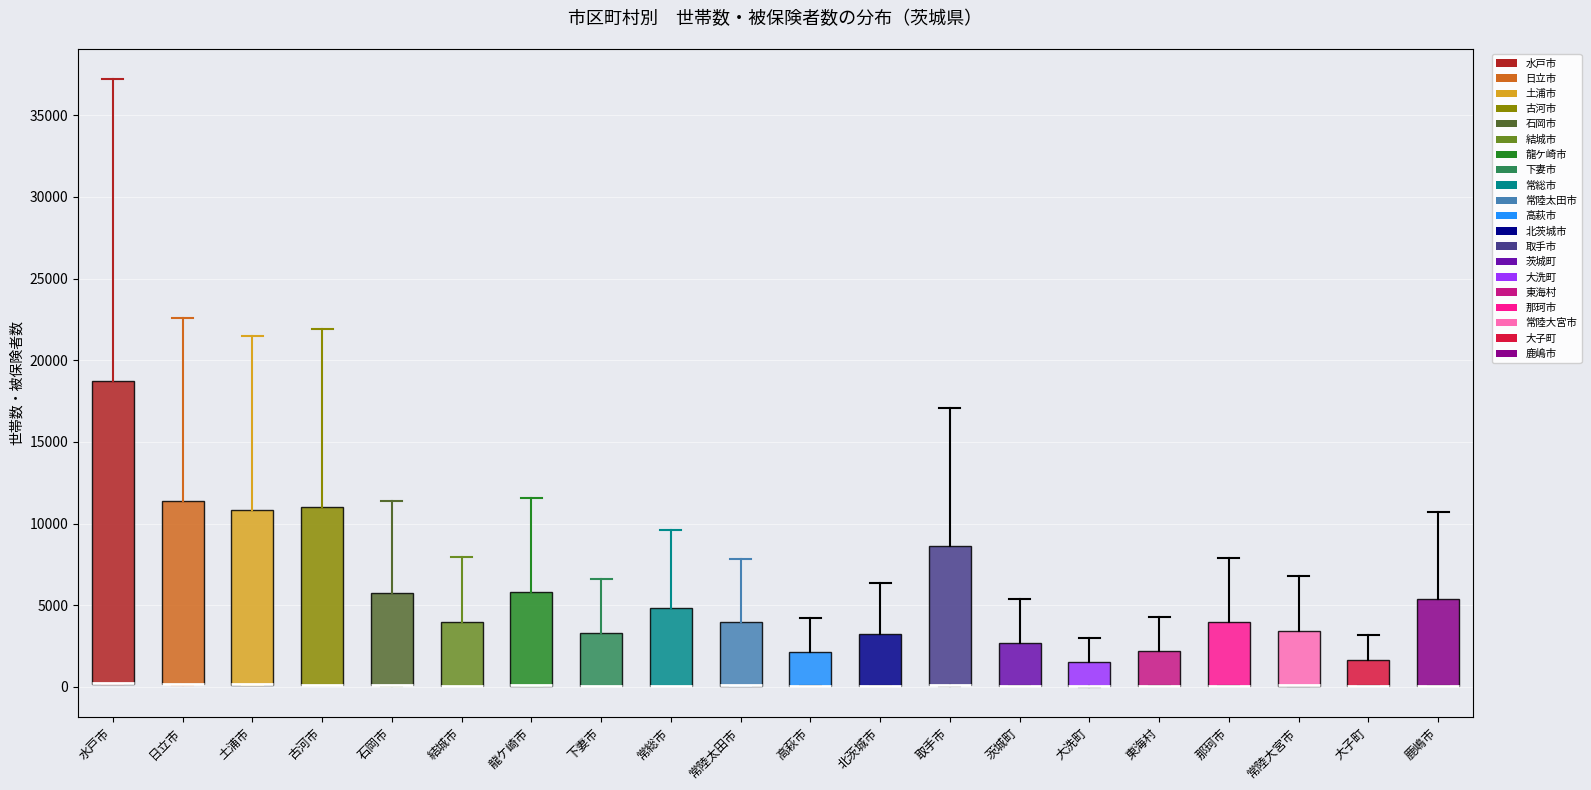

Reading left to right, read every box against the y-axis: the position of its median line, the range the box covers, and the ends of its whiskers. The values are not printed on the chart, so give them approximately, as read against the axis.

水戸市: median 0 (drawn on the box's lower edge), box 0 to 18500, whiskers 0 to 37000
日立市: median 0 (drawn on the box's lower edge), box 0 to 11500, whiskers 0 to 22500
土浦市: median 0 (drawn on the box's lower edge), box 0 to 11000, whiskers 0 to 21500
古河市: median 0 (drawn on the box's lower edge), box 0 to 11000, whiskers 0 to 22000
石岡市: median 0 (drawn on the box's lower edge), box 0 to 5500, whiskers 0 to 11500
結城市: median 0 (drawn on the box's lower edge), box 0 to 4000, whiskers 0 to 8000
龍ケ崎市: median 0 (drawn on the box's lower edge), box 0 to 6000, whiskers 0 to 11500
下妻市: median 0 (drawn on the box's lower edge), box 0 to 3500, whiskers 0 to 6500
常総市: median 0 (drawn on the box's lower edge), box 0 to 5000, whiskers 0 to 9500
常陸太田市: median 0 (drawn on the box's lower edge), box 0 to 4000, whiskers 0 to 8000
高萩市: median 0 (drawn on the box's lower edge), box 0 to 2000, whiskers 0 to 4000
北茨城市: median 0 (drawn on the box's lower edge), box 0 to 3000, whiskers 0 to 6500
取手市: median 0 (drawn on the box's lower edge), box 0 to 8500, whiskers 0 to 17000
茨城町: median 0 (drawn on the box's lower edge), box 0 to 2500, whiskers 0 to 5500
大洗町: median 0 (drawn on the box's lower edge), box 0 to 1500, whiskers 0 to 3000
東海村: median 0 (drawn on the box's lower edge), box 0 to 2000, whiskers 0 to 4500
那珂市: median 0 (drawn on the box's lower edge), box 0 to 4000, whiskers 0 to 8000
常陸大宮市: median 0 (drawn on the box's lower edge), box 0 to 3500, whiskers 0 to 7000
大子町: median 0 (drawn on the box's lower edge), box 0 to 1500, whiskers 0 to 3000
鹿嶋市: median 0 (drawn on the box's lower edge), box 0 to 5500, whiskers 0 to 10500